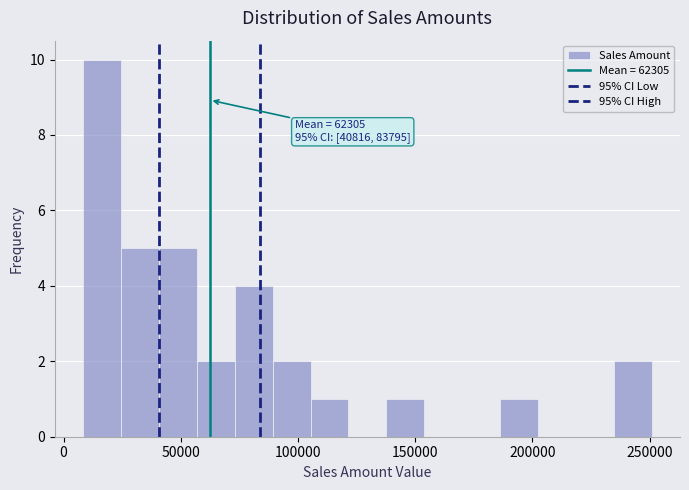

Read against the x-axis, roughly where is the centre of the tallest bar?

15000